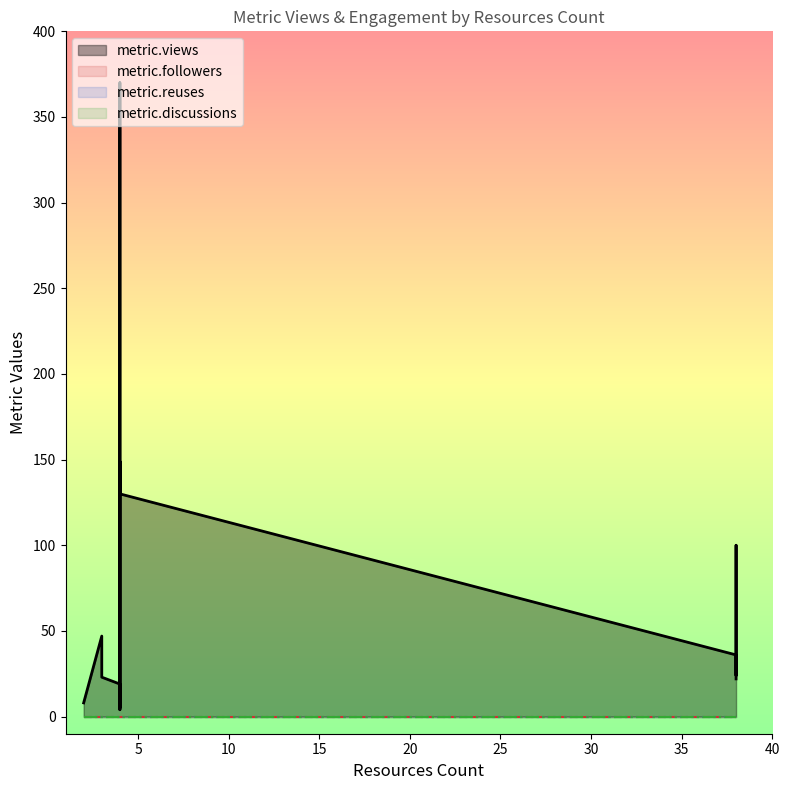

Which category has the highest value across all series?

4